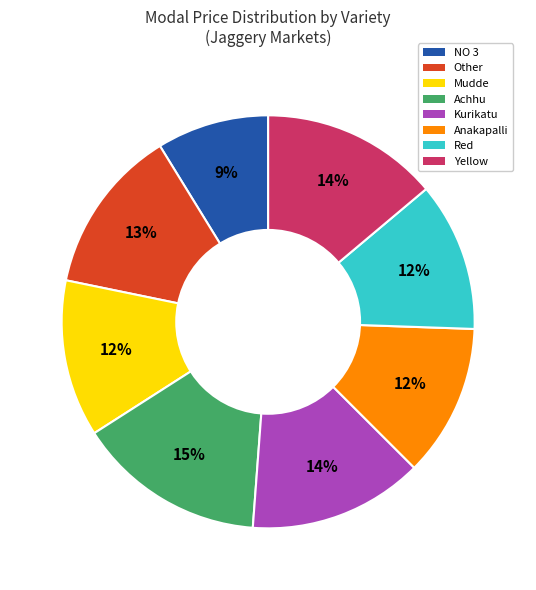

Between Kurikatu and Anakapalli, which is larger?

Kurikatu